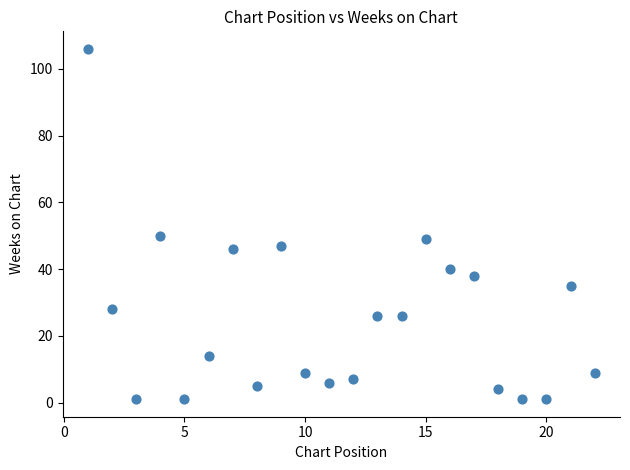

What is the range of X values (max minus min)?

21